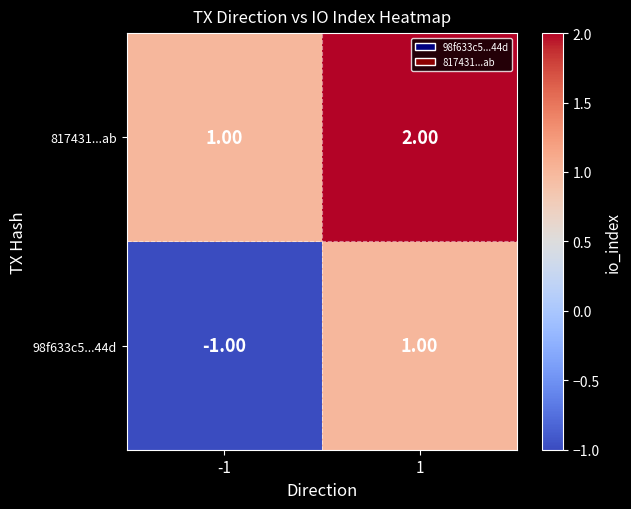

Which series changed the most between -1 and 1?

98f633c5...44d